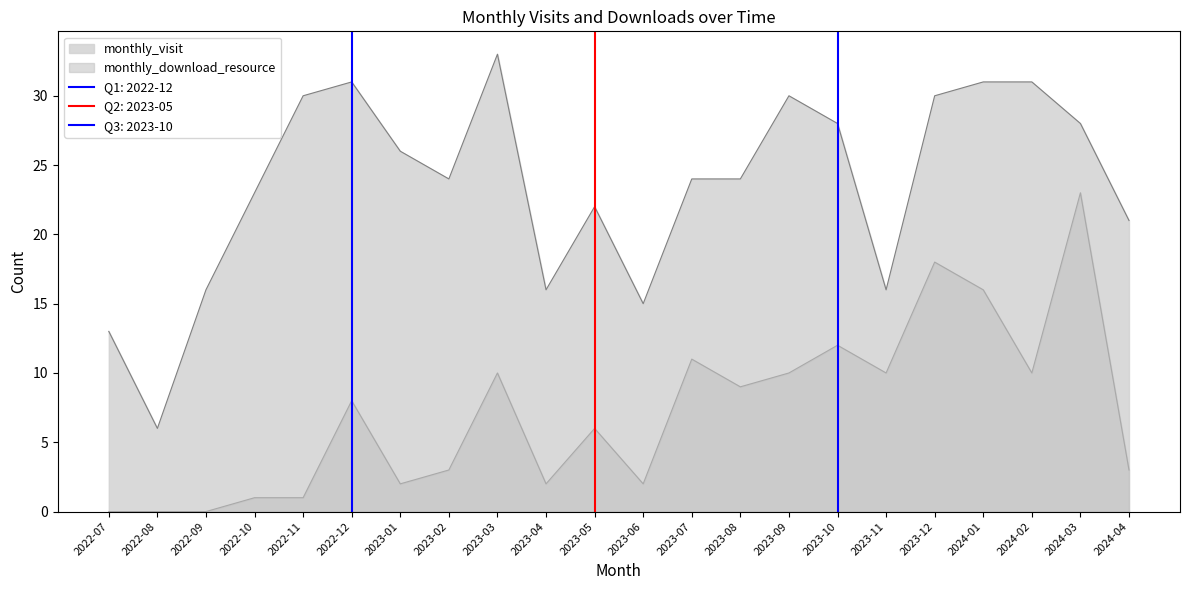

What is the difference between the maximum and second lowest values in the monthly_download_resource series?

23